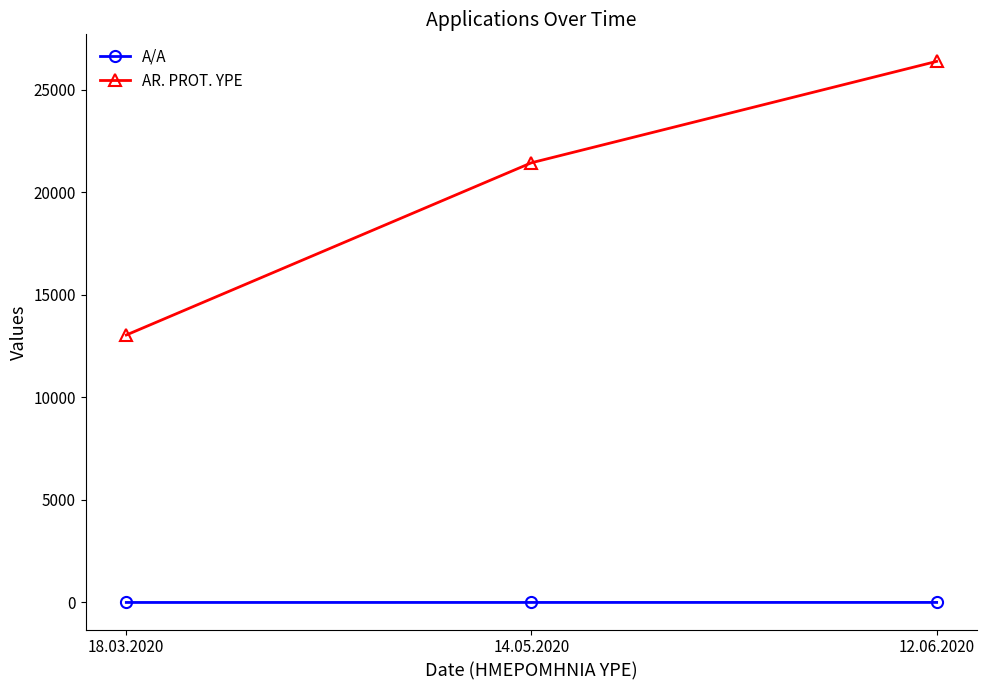

What is the minimum value for AR. PROT. YPE?

13045